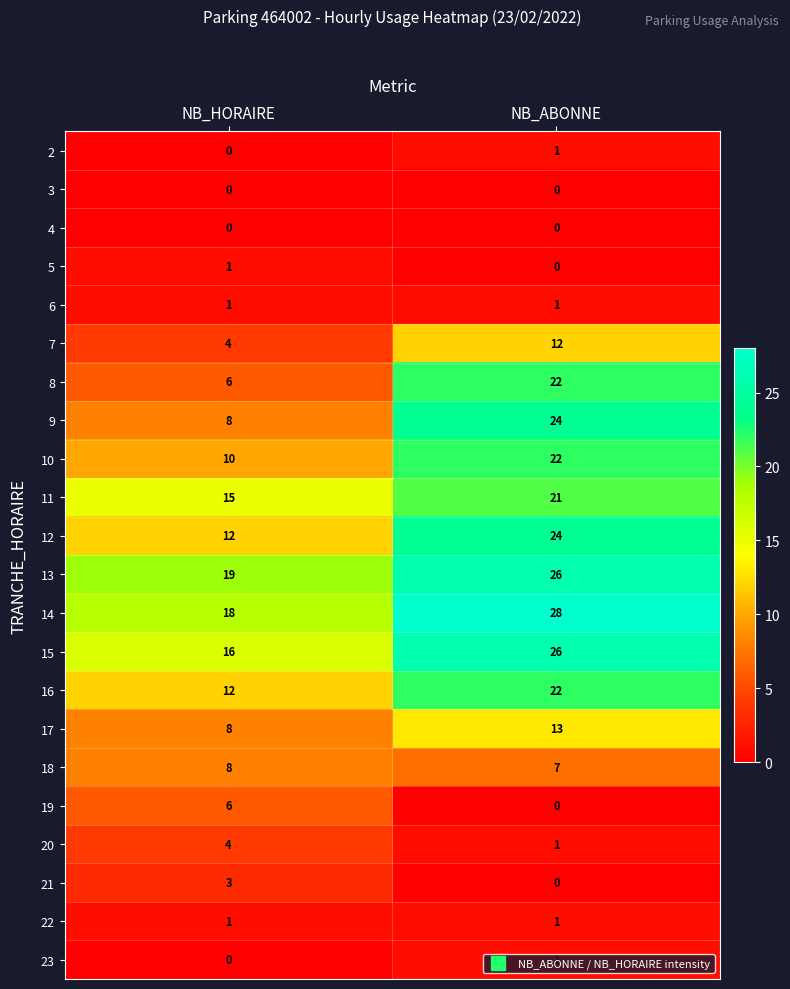

What is the minimum value for 17?

8